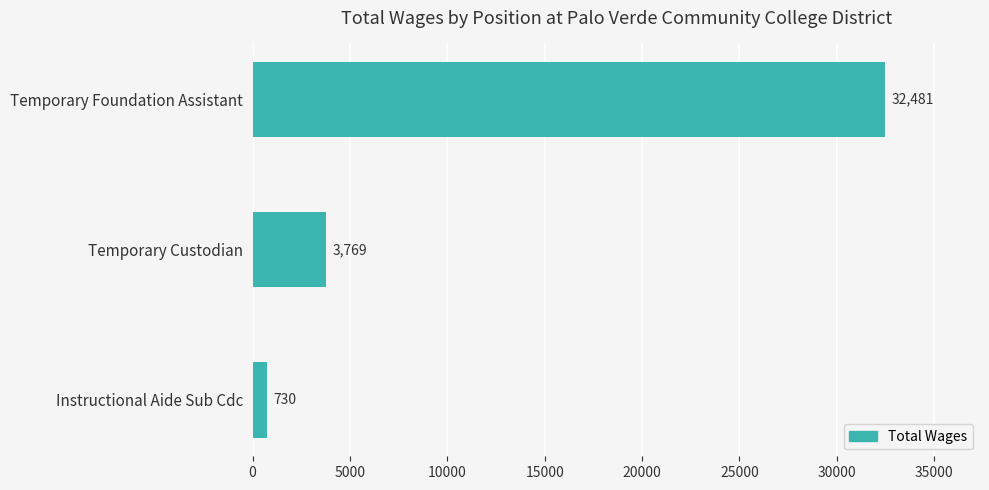

Reading top to bottom, transcribe all the data shown in this chart.

32481	3769	730